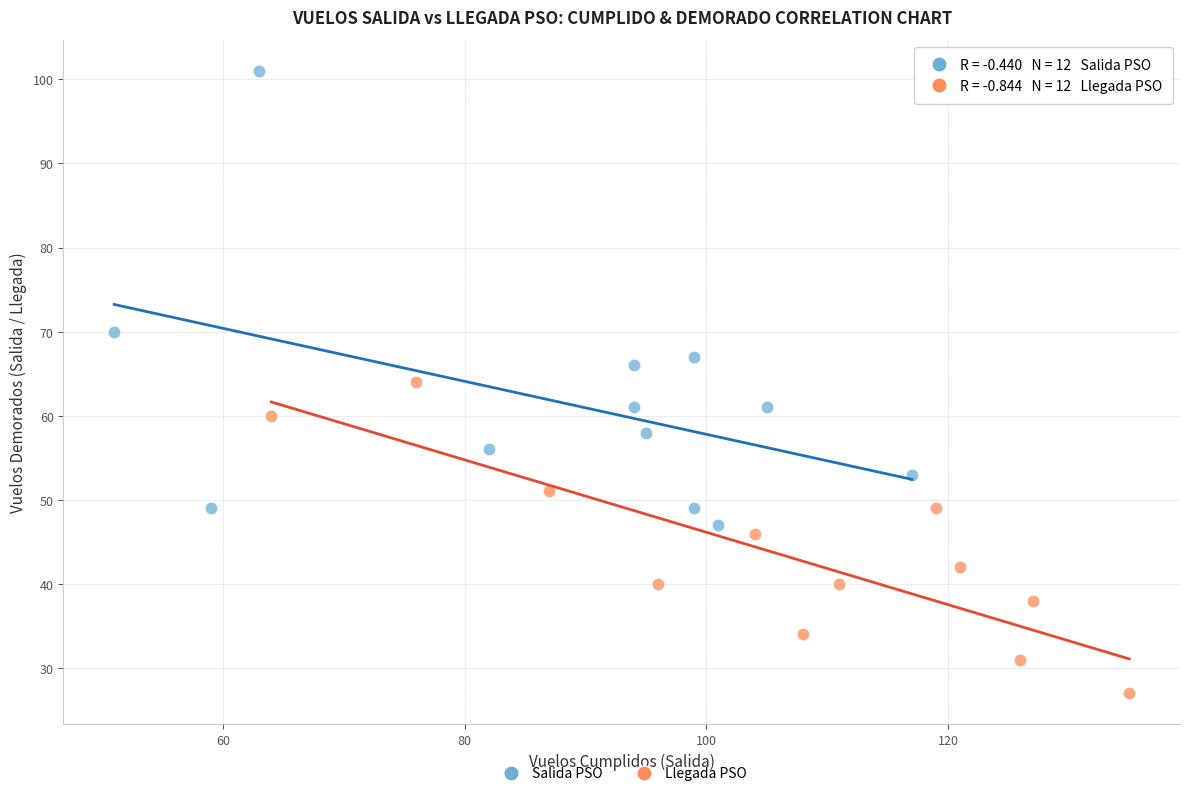

Which series contains the lowest Y value?

Llegada PSO